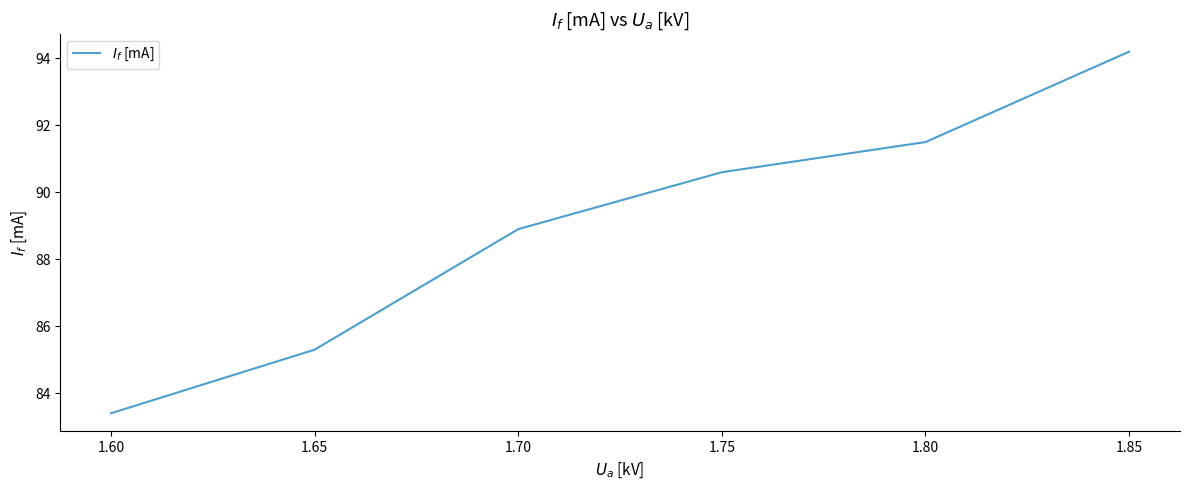

What is the greatest value displayed?

94.2